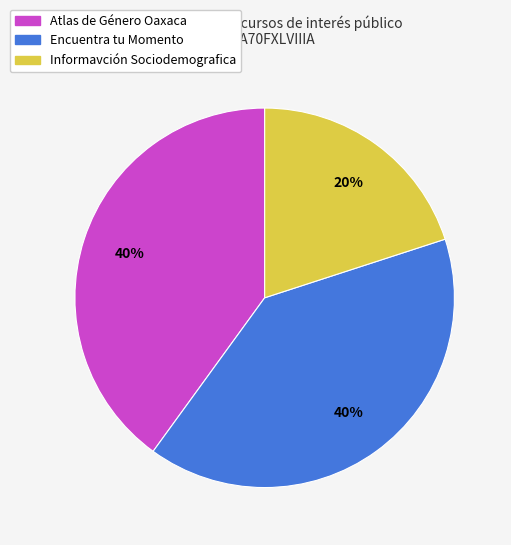

Which slice is the smallest?

Informavción Sociodemografica